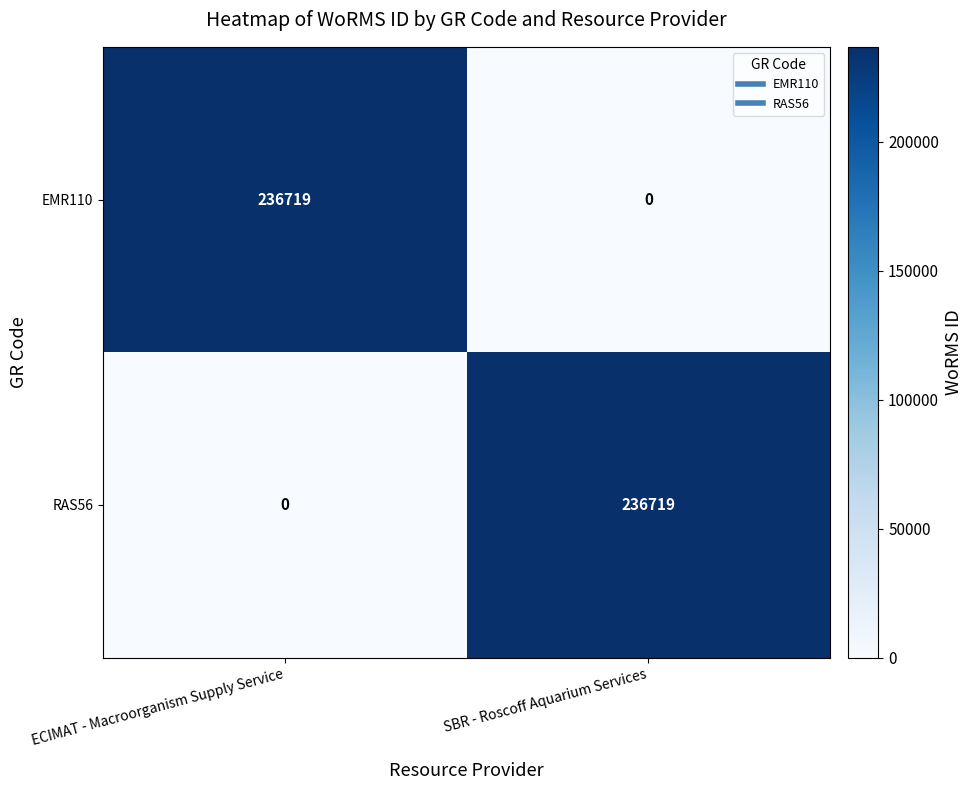

At which label does RAS56 reach its minimum?

ECIMAT - Macroorganism Supply Service